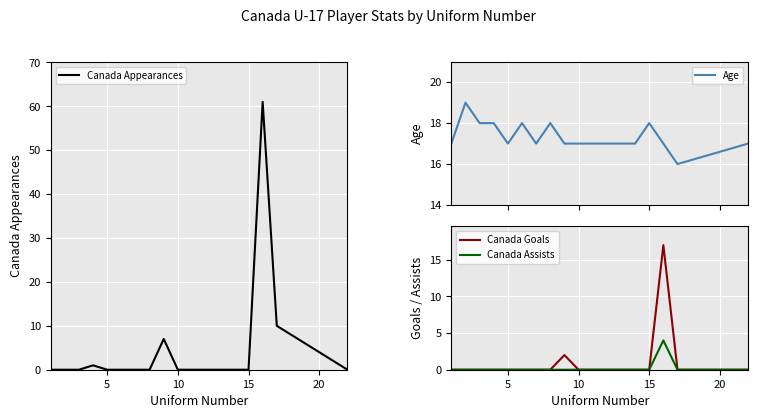

What is the maximum value shown in the chart?

61